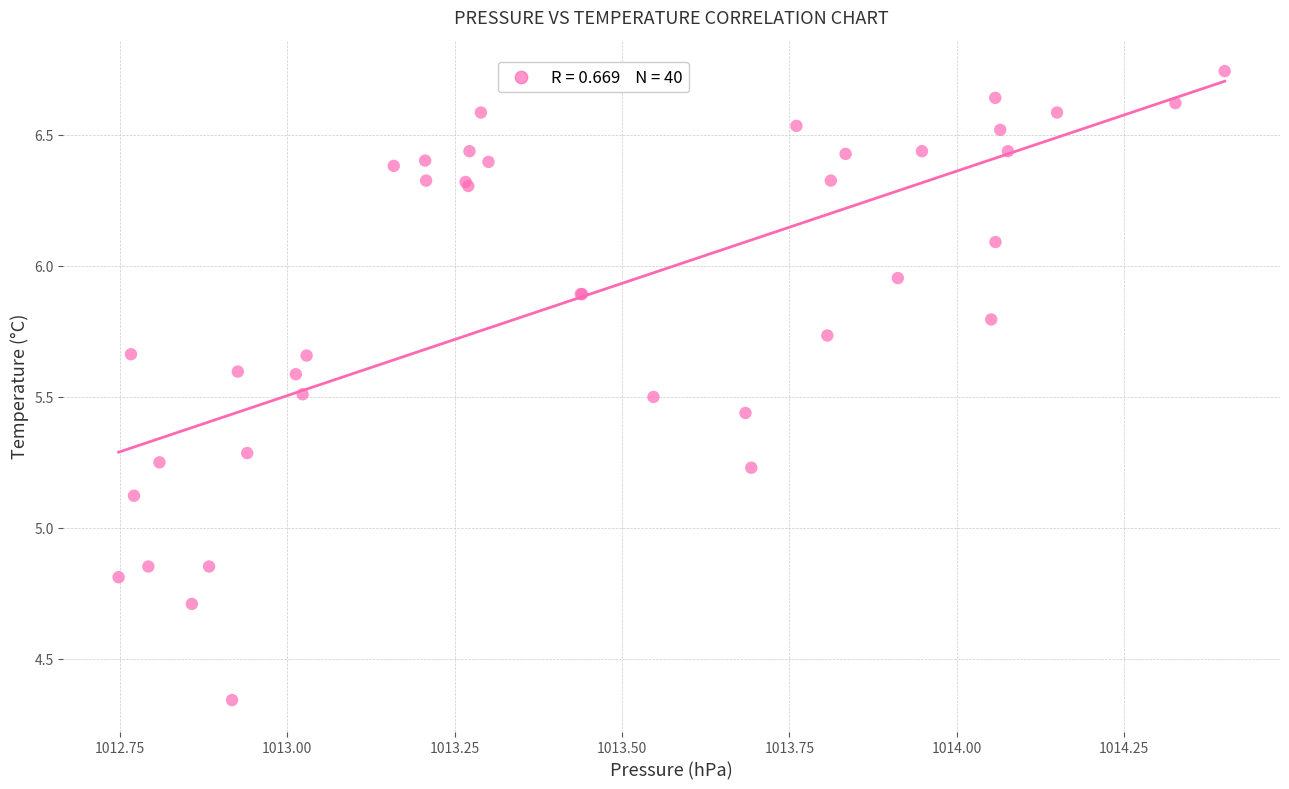

What Y value in the scatter plot is closest to 5?

5.1